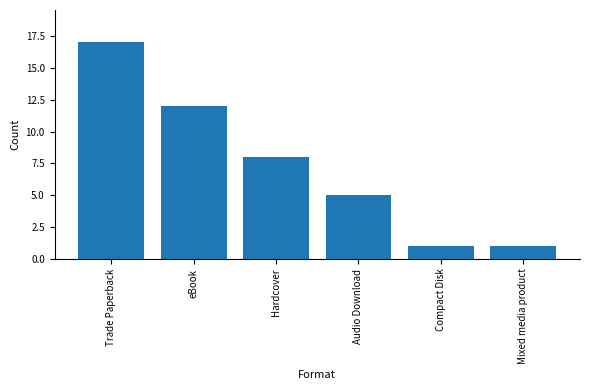

What is the label of the 1st bar from the left?

Trade Paperback